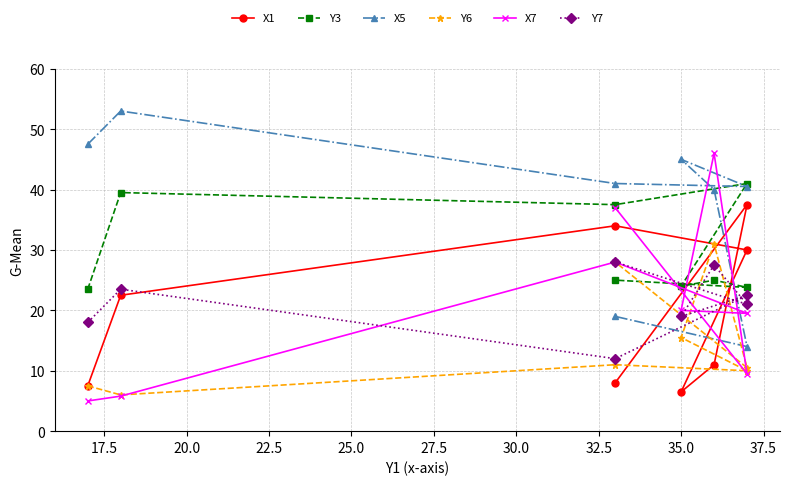

Rank the series by their maximum value, from highest to lowest.

X5, X7, Y3, X1, Y6, Y7